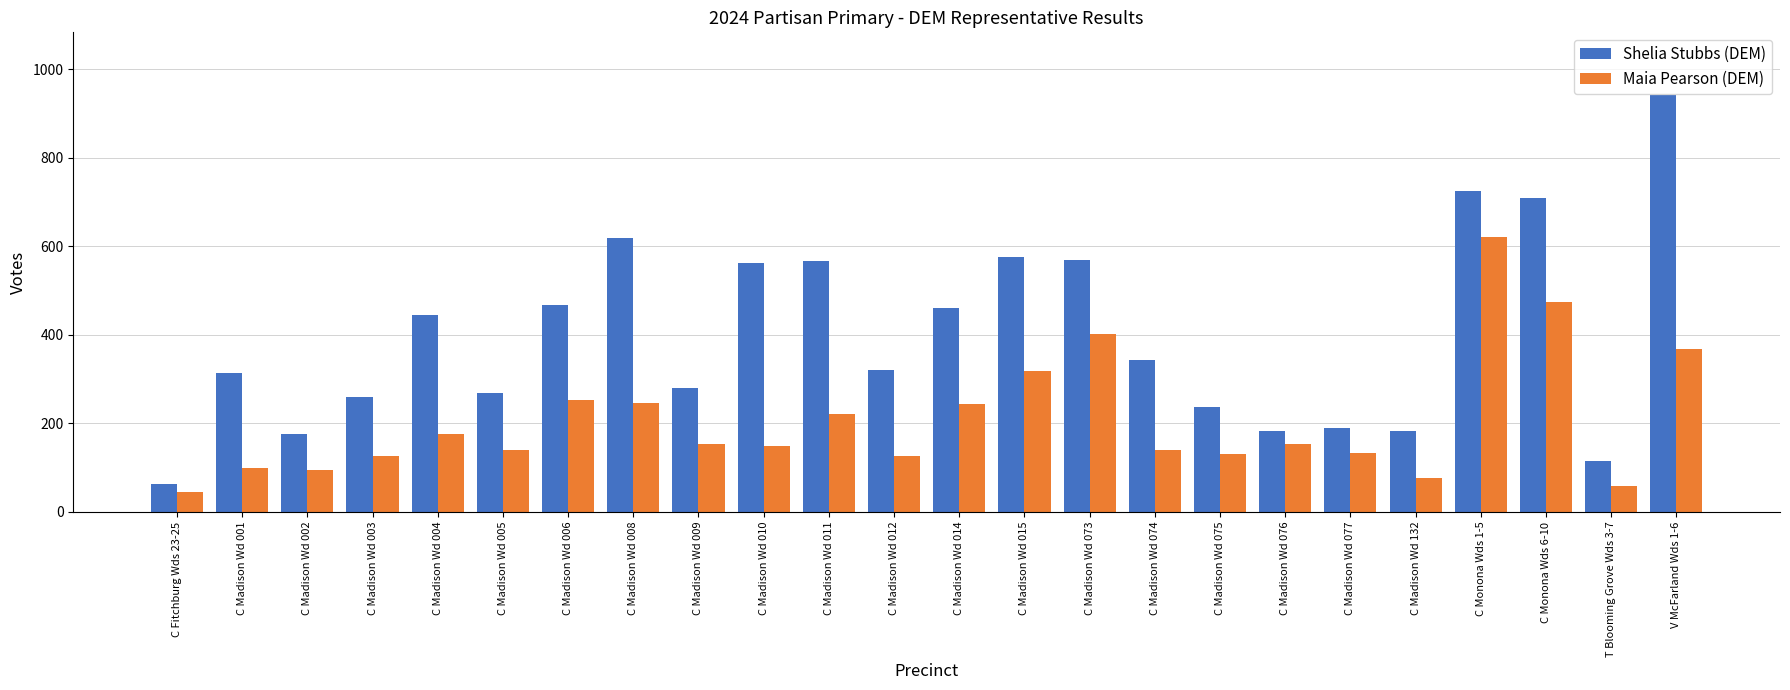

What is the value of the Maia Pearson (DEM) bar at the 3rd from the left?

94